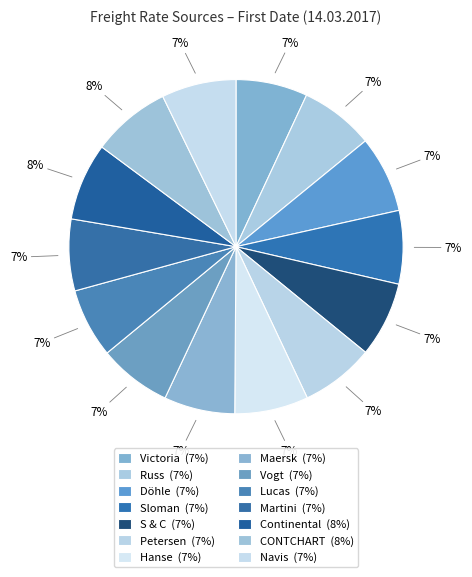

Which category has the biggest portion of the pie?

CONTCHART